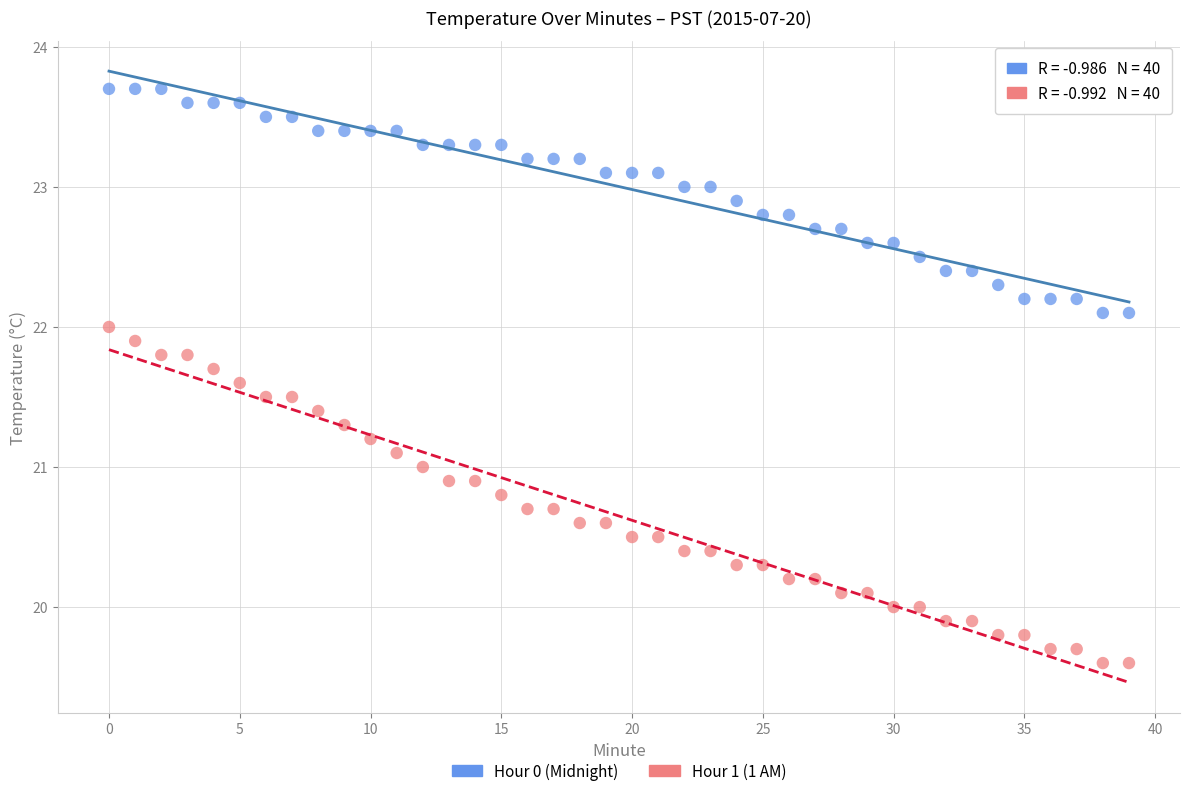

Which series reaches the minimum Y coordinate?

Hour 1 (1 AM)